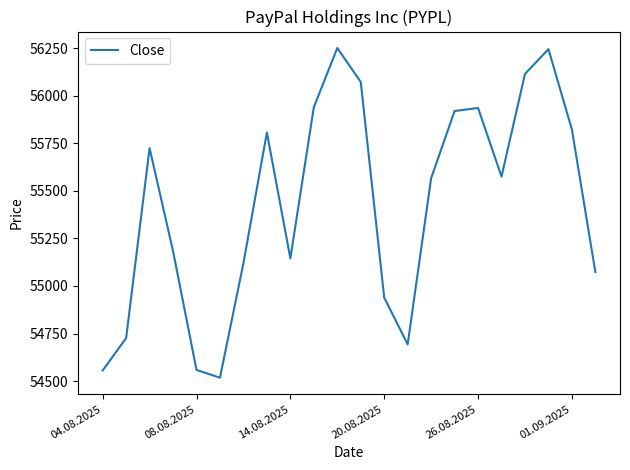

What is the maximum value shown in the chart?

56250